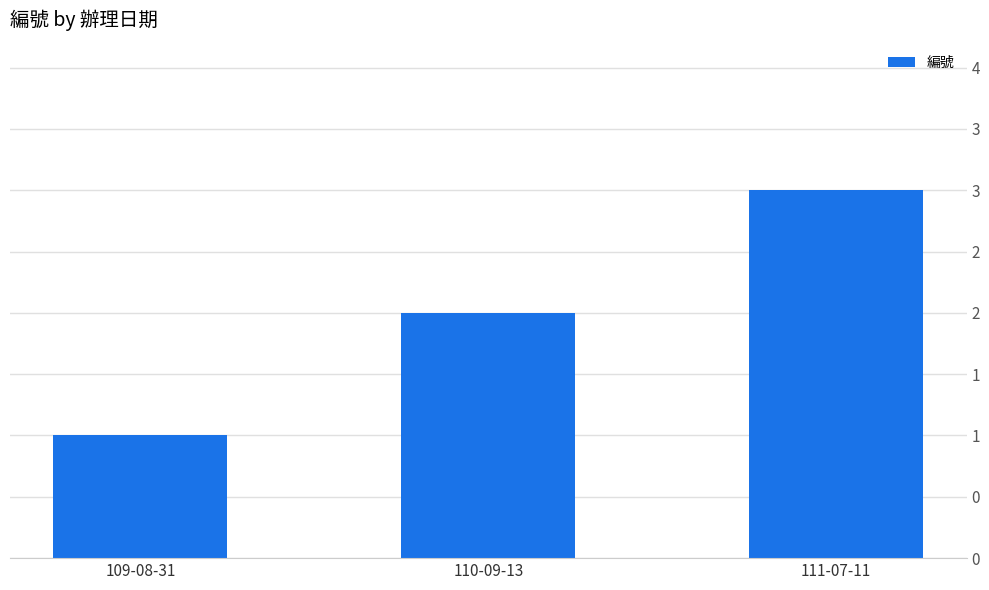

Where is the data nearest to the value 2?

110-09-13